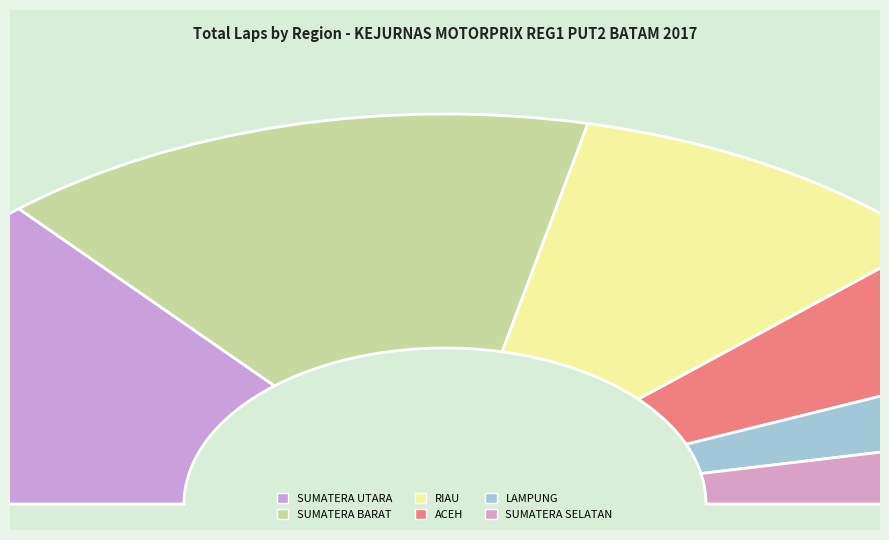

Is there a majority slice in this chart?

No